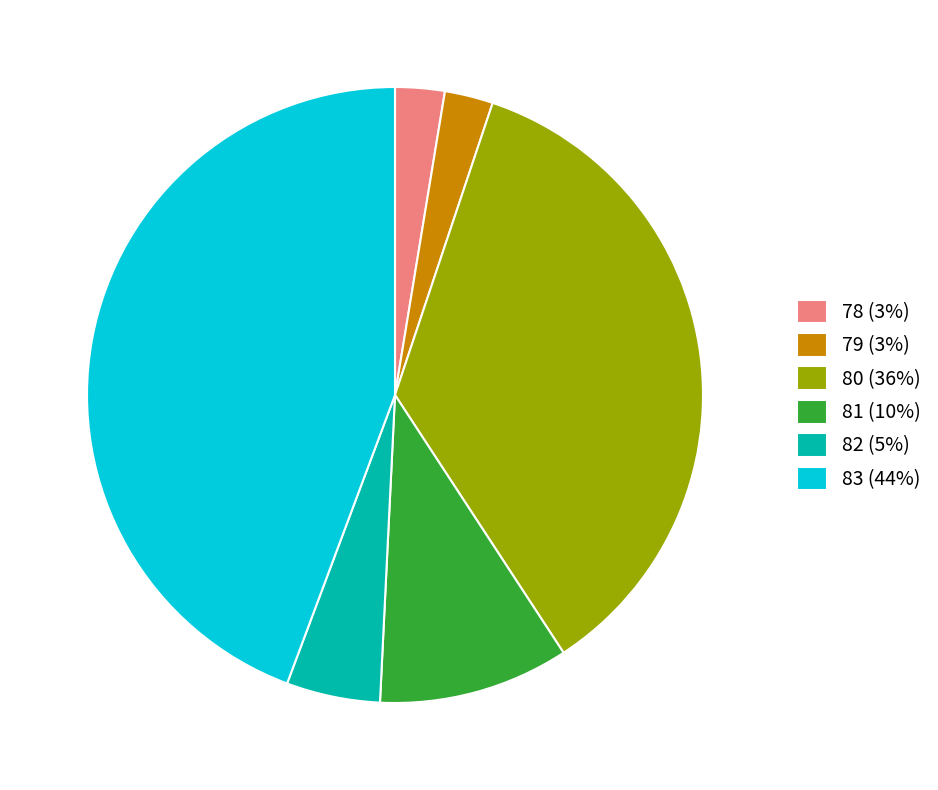

True or false: 80 (36%) accounts for 24% of the total.

False